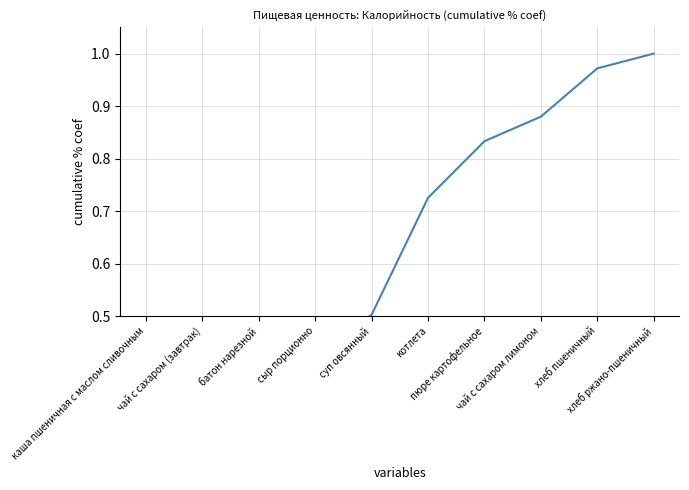

The value at батон нарезной is 0.4. True or false?

True